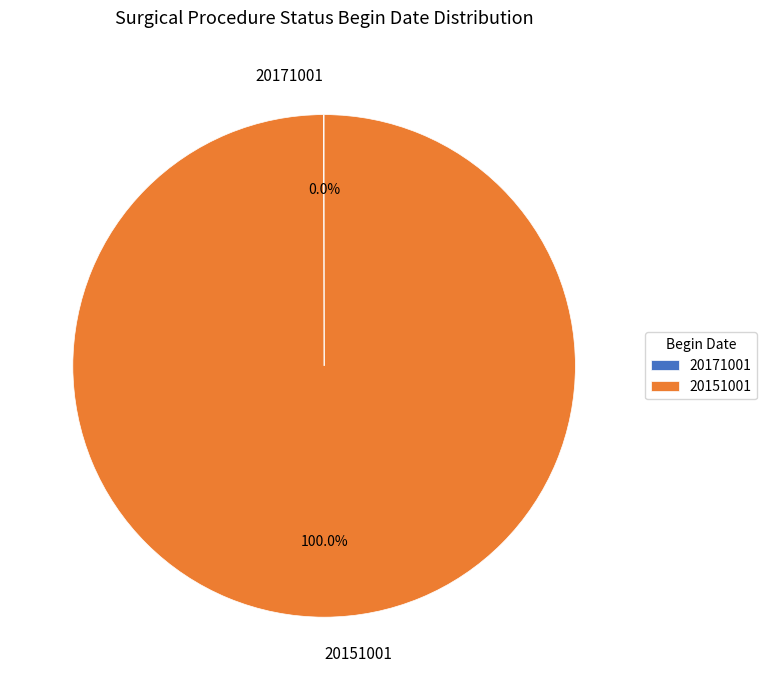

Is there a majority slice in this chart?

Yes